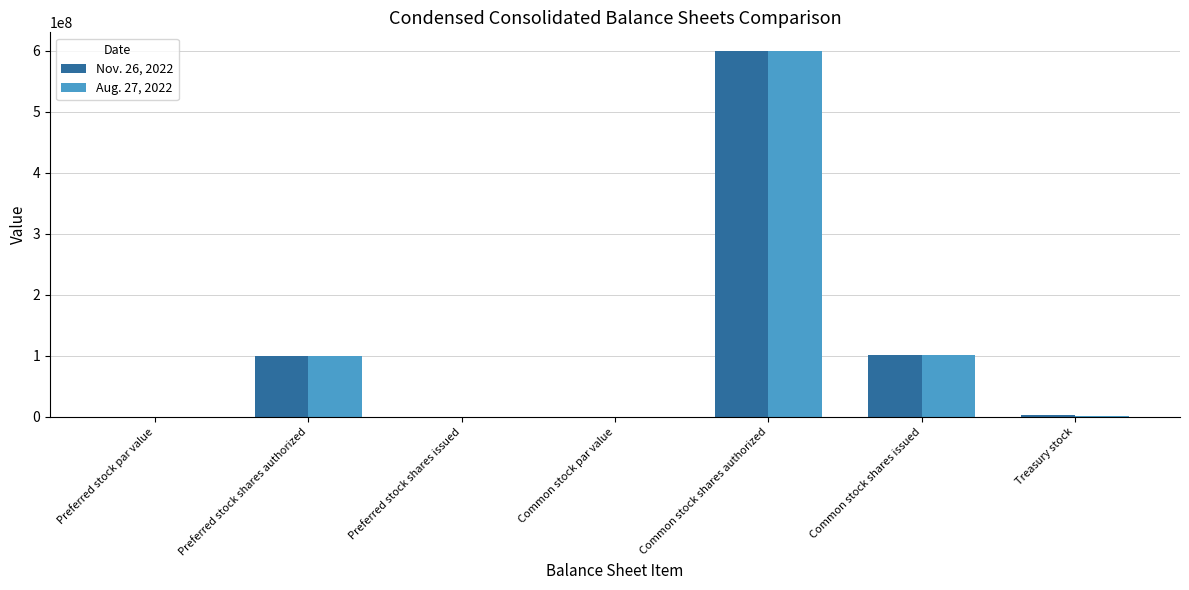

At which category is the sum across all series the highest?

Common stock shares authorized